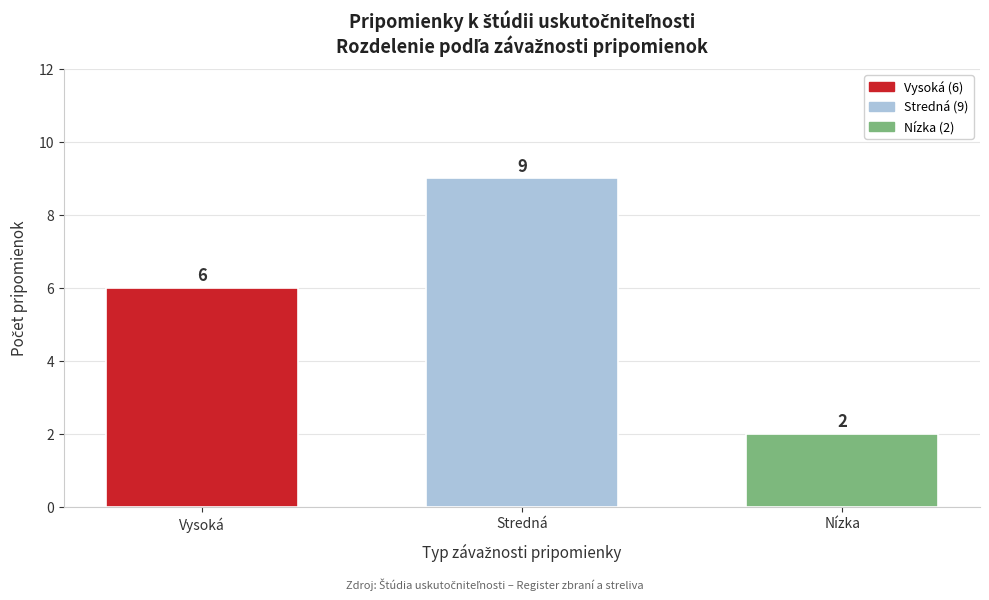

Reading right to left, what are all the values shown in this chart?

Nízka=2	Stredná=9	Vysoká=6